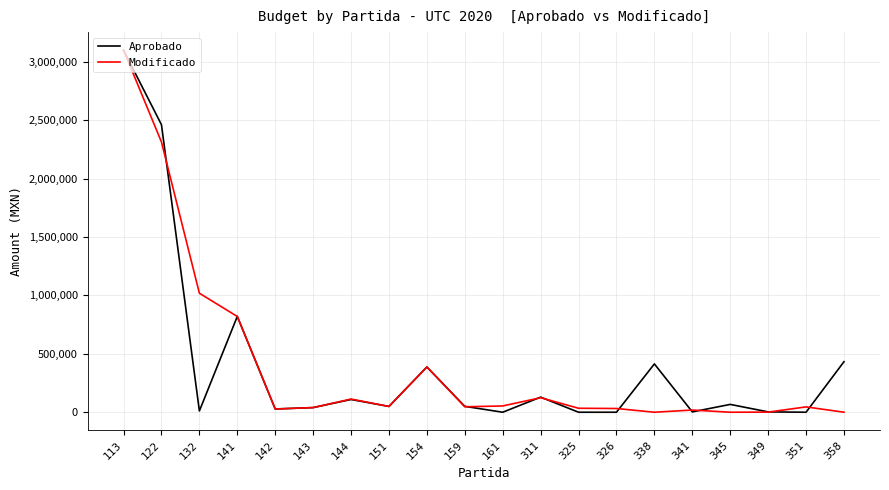

What is the total value across all series at 326?

31910.5